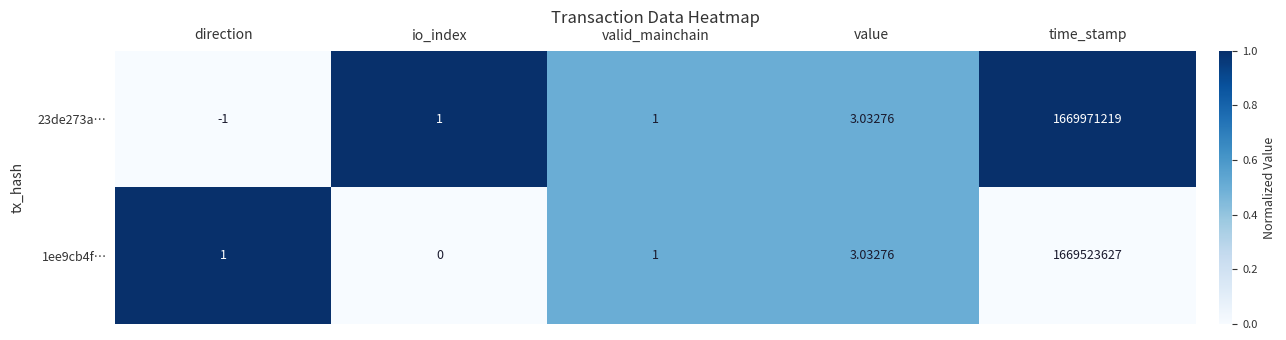

Which category has the highest value across all series?

time_stamp